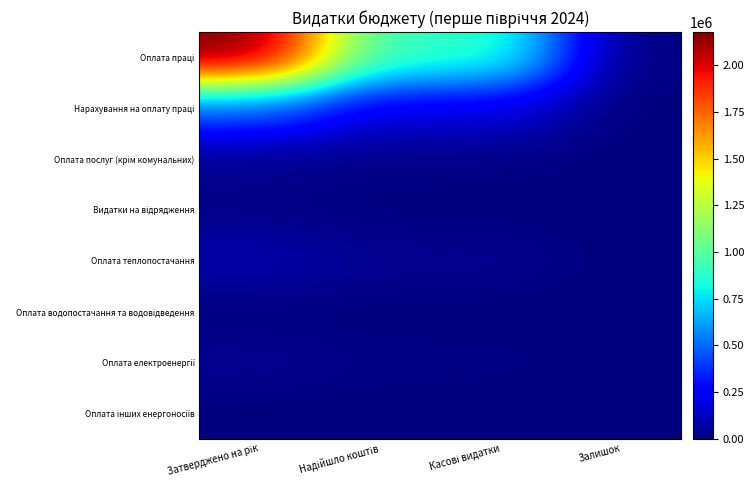

At how many categories does at least one series exceed 1301468?

1